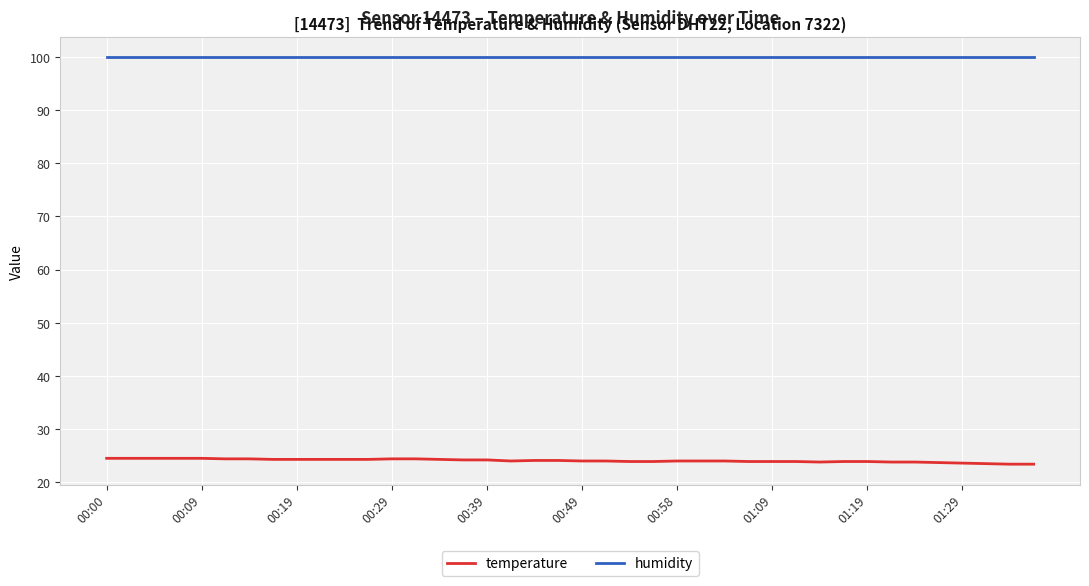

True or false: humidity and temperature intersect in this chart.

False